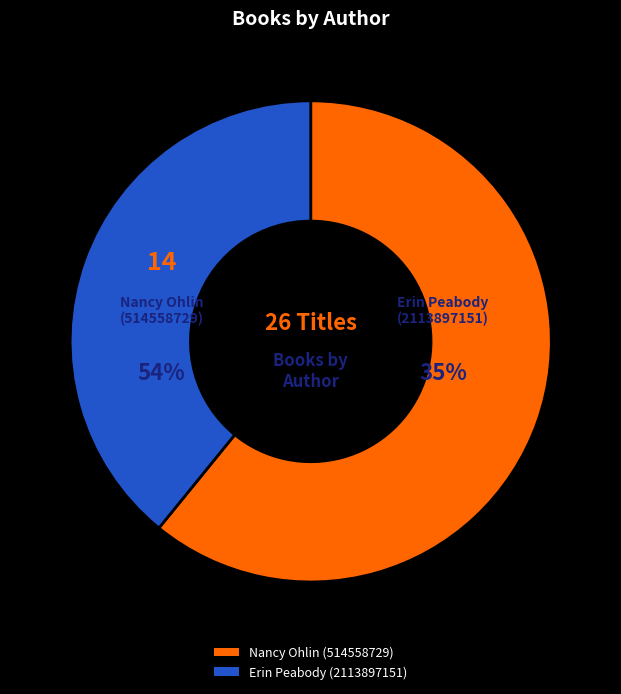

To the nearest percent, what is the combined percentage of Erin Peabody (2113897151) and Nancy Ohlin (514558729)?

100%